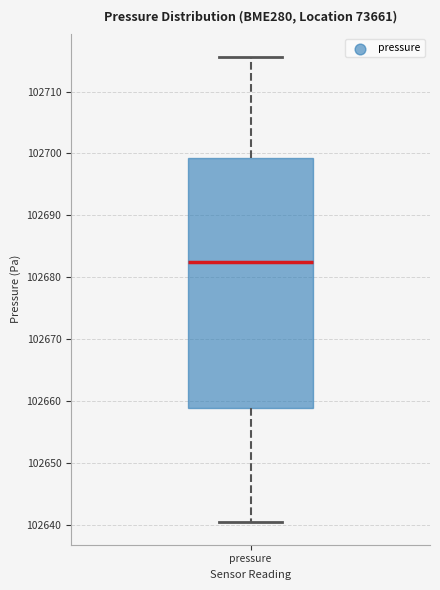

Read this box plot against the y-axis: the position of the median line, the range covered by the box, and the ends of both whiskers. The values are not printed on the chart, so give them approximately, as read against the axis.

median 102682, box 102659 to 102699, whiskers 102641 to 102716